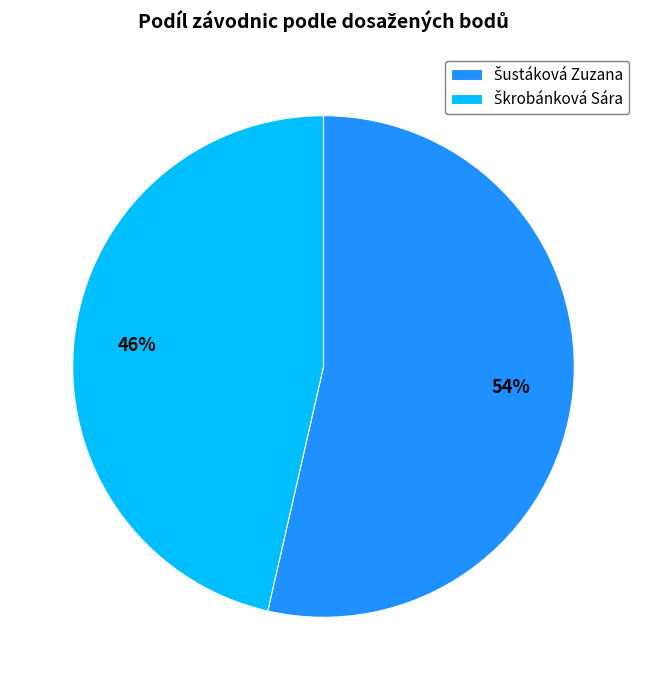

Does any single category account for the majority?

Yes